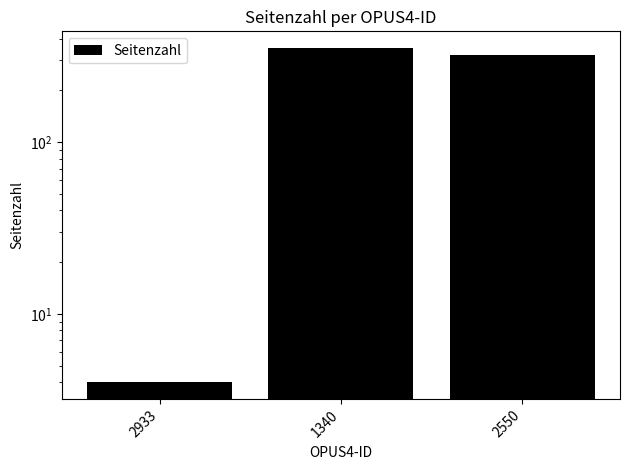

Are the bars horizontal?

No